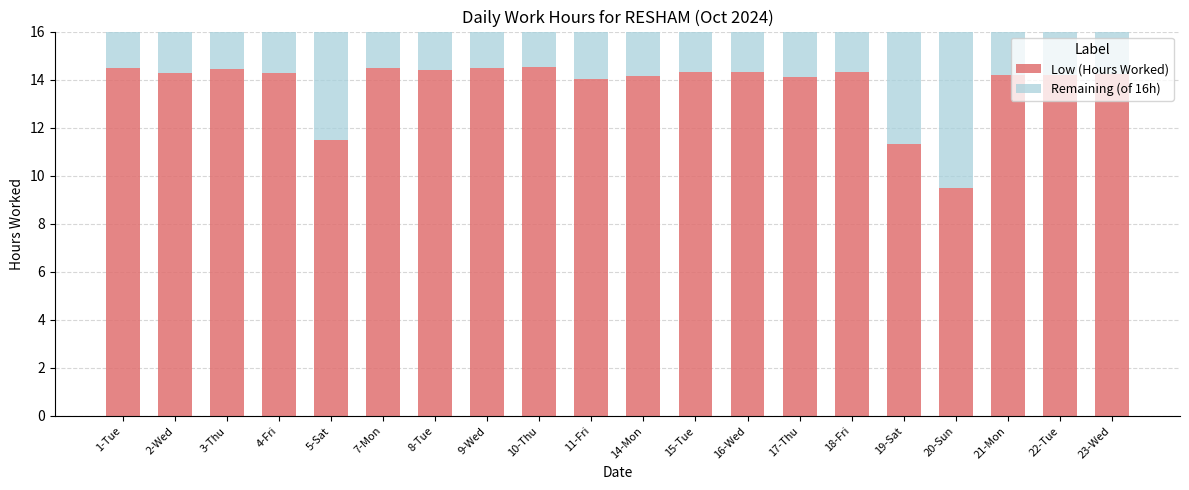

True or false: Low (Hours Worked) has a value of 14.5 at 9-Wed.

True